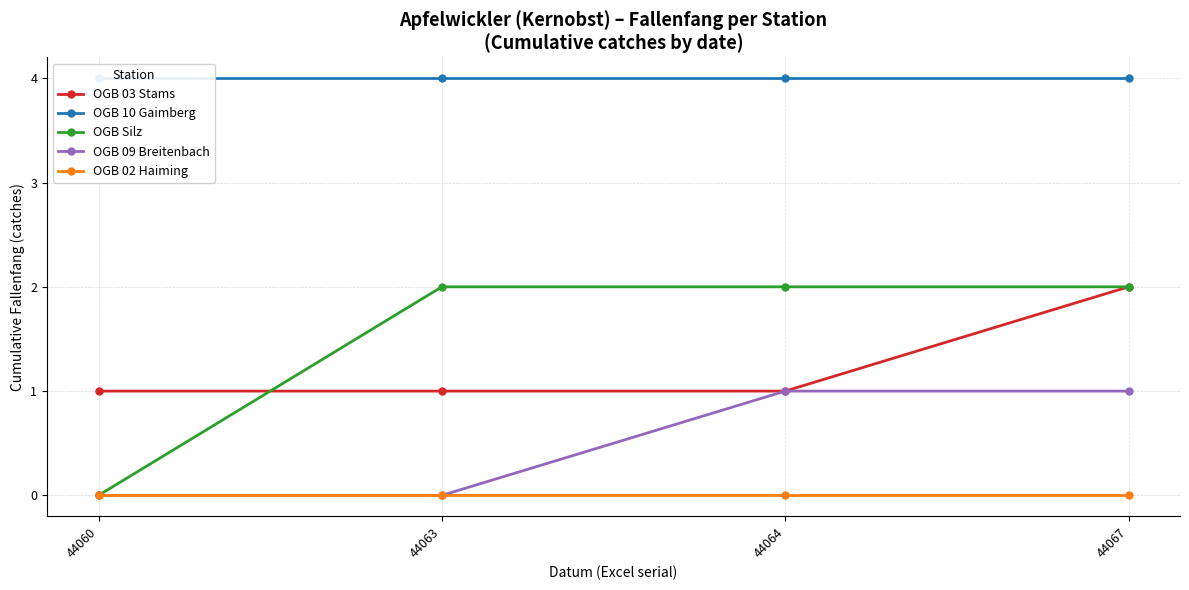

The value of OGB 09 Breitenbach at 44064 is 1. True or false?

False